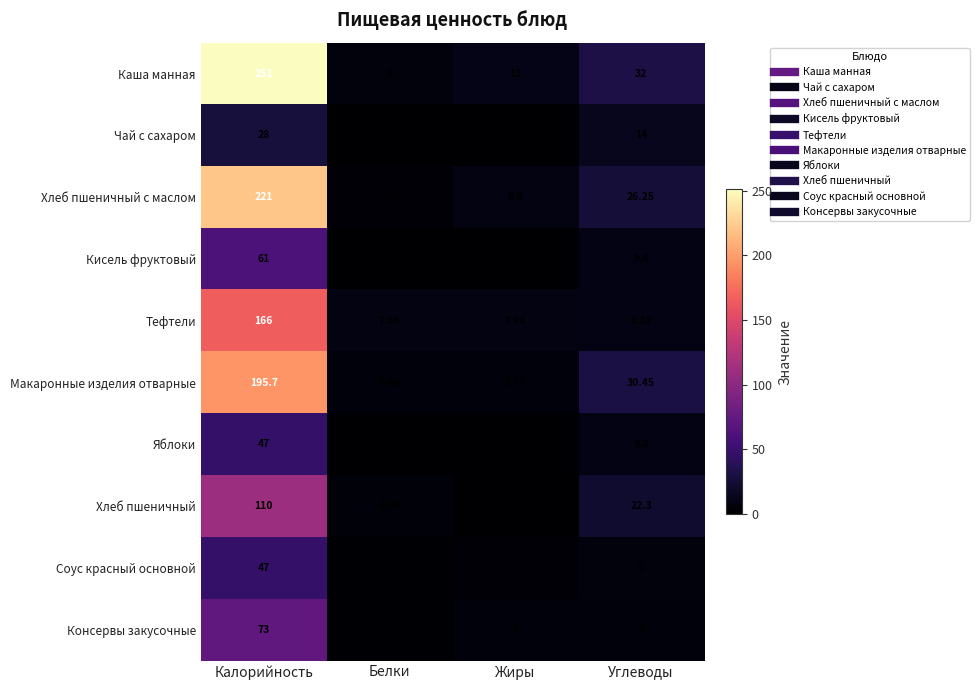

At which label is Хлеб пшеничный closest to 55?

Углеводы